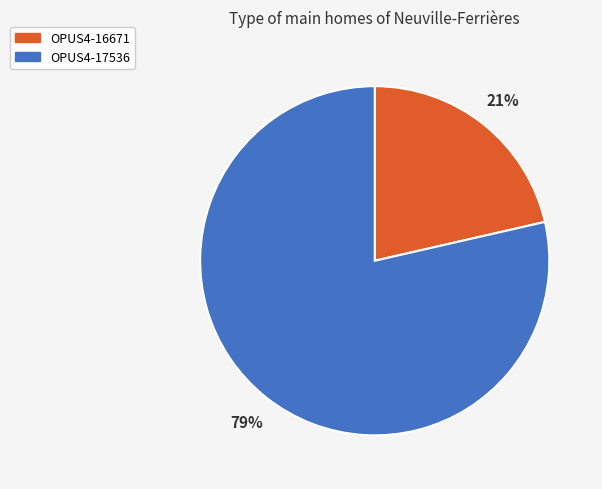

Which slice is the smallest?

OPUS4-16671